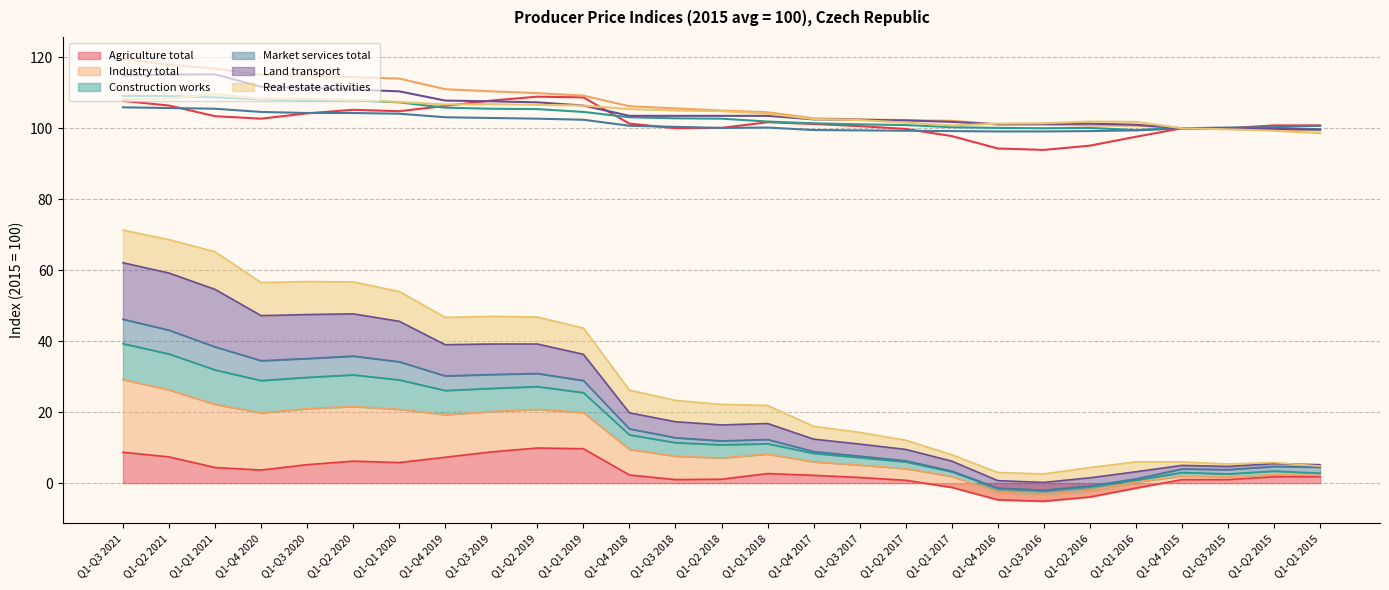

True or false: Agriculture total and Industry total intersect in this chart.

False